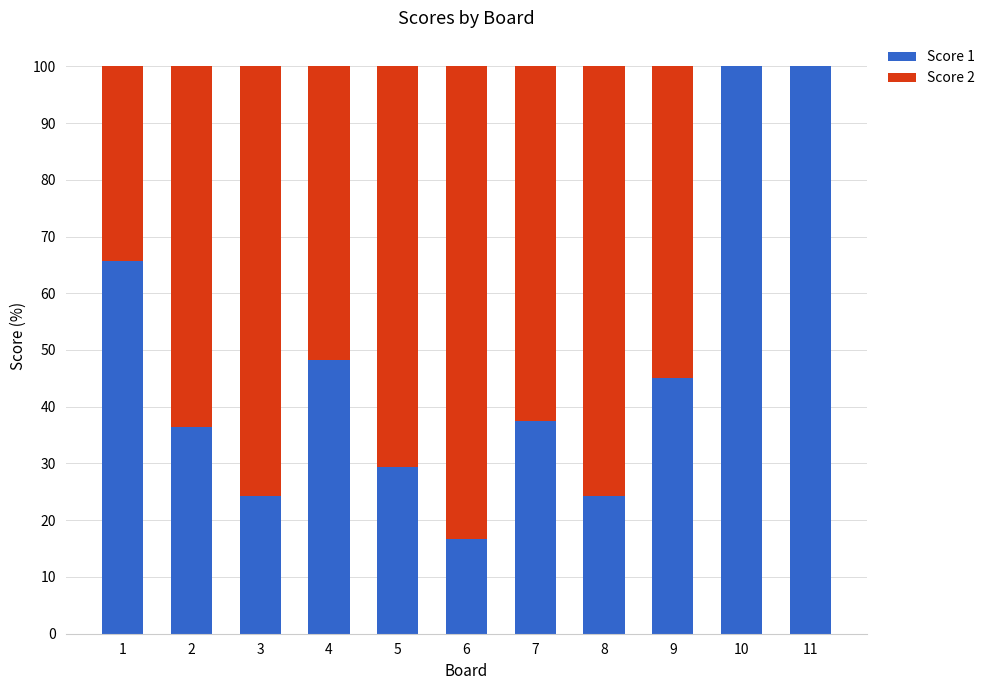

What is the total value across all series at 10?

100.0